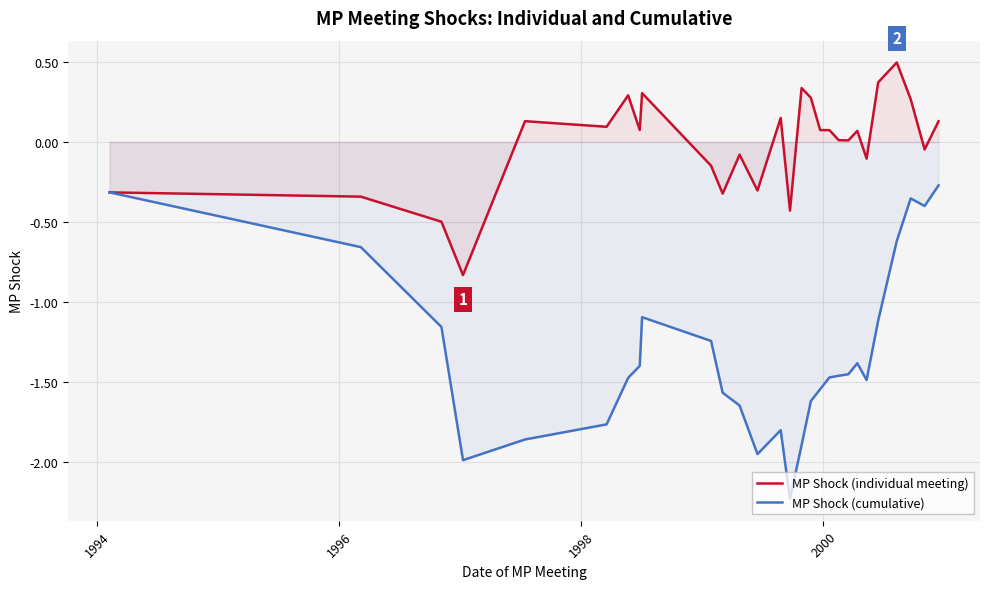

True or false: MP Shock (individual meeting) and MP Shock (cumulative) intersect in this chart.

False